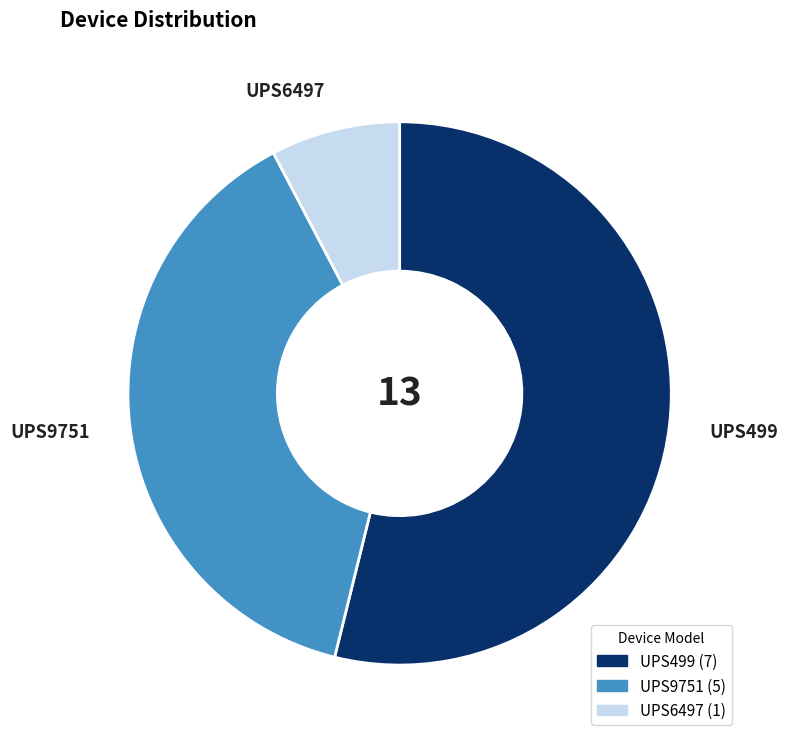

What is the majority slice?

UPS499